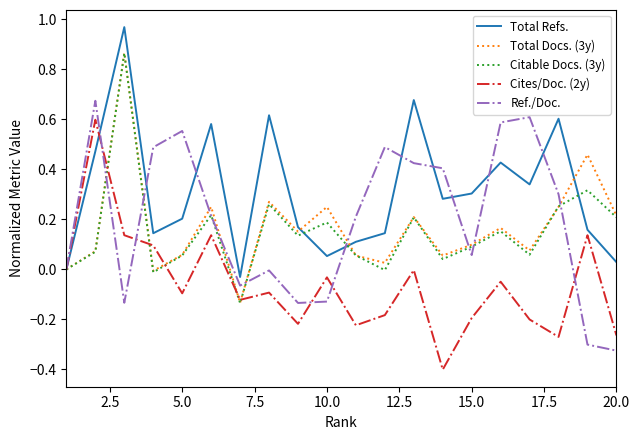

How many interior local valleys does the Cites/Doc. (2y) series have?

6